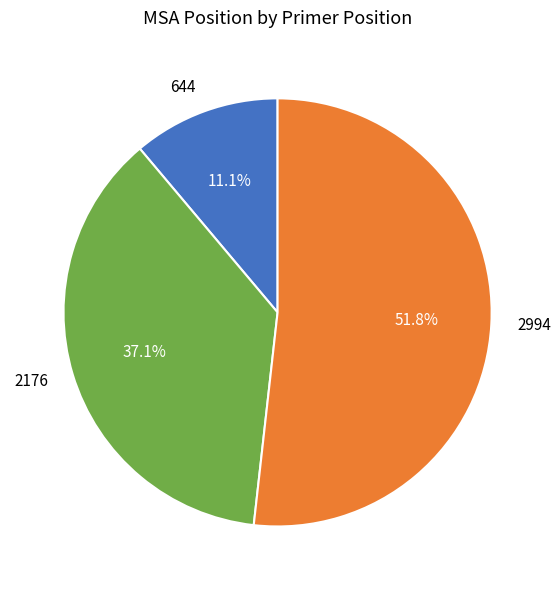

To the nearest percent, what is the difference between the largest and smallest slice percentages?

41%